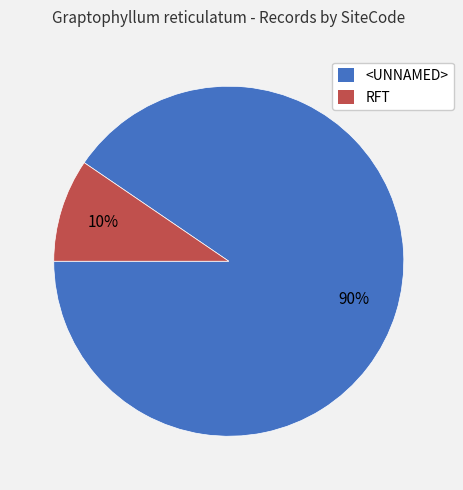

Is it true that RFT is 10% of the pie?

True